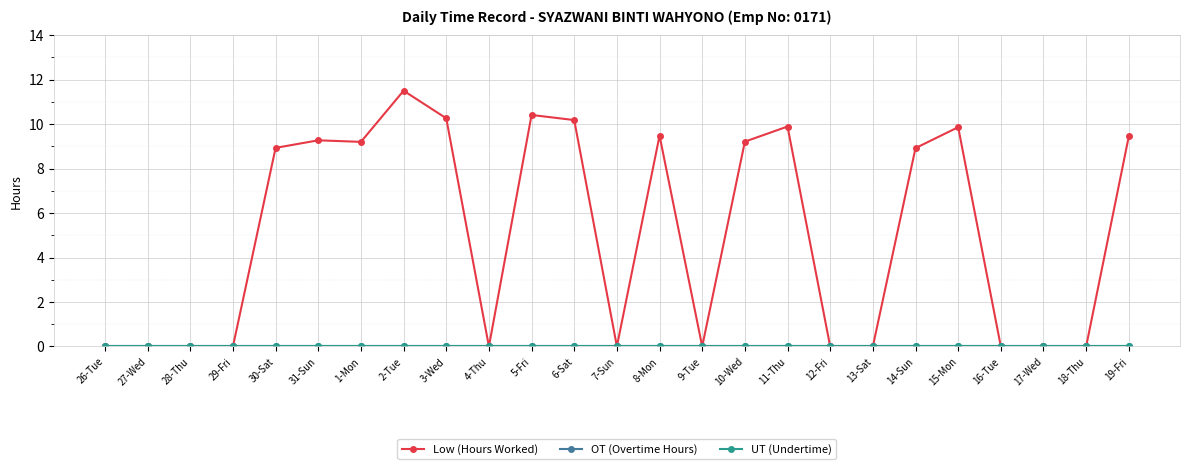

Is this an area chart (filled region under the line)?

No